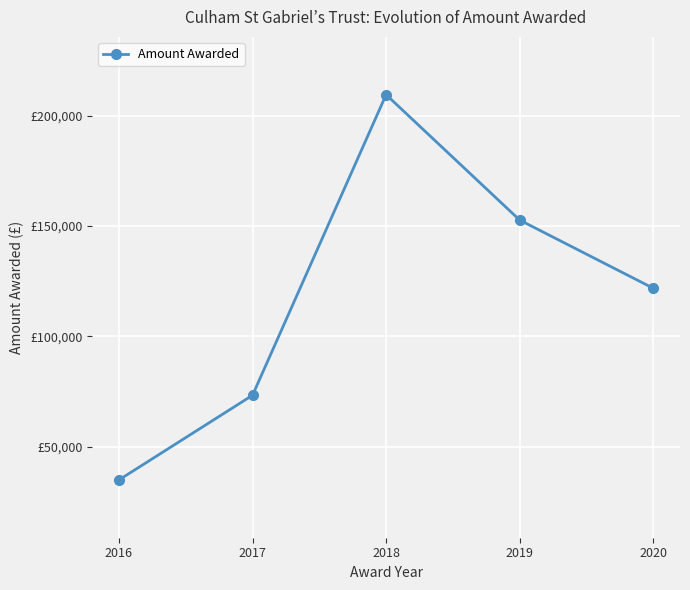

Is it true that the value at 2018 is 275840?

False